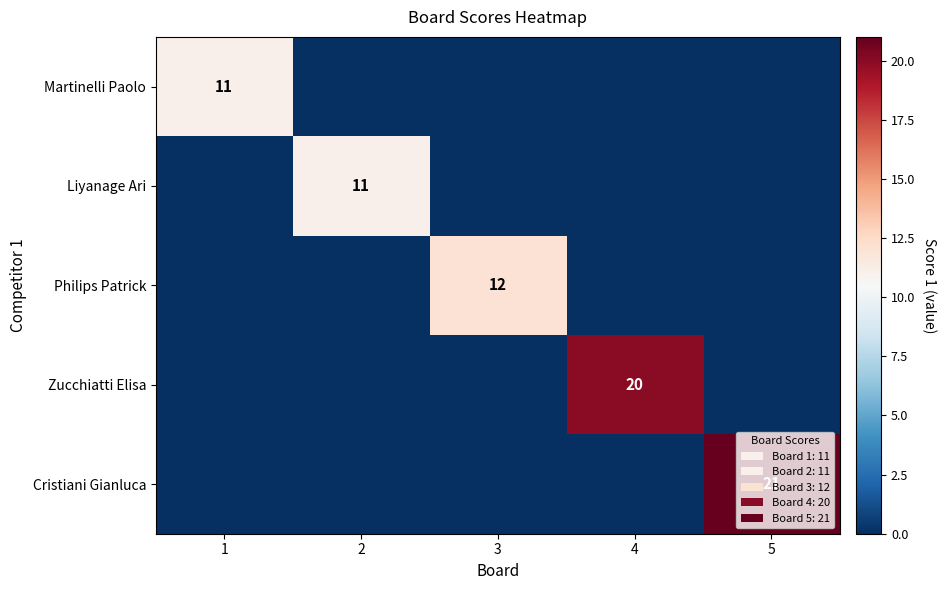

Between 1 and 4, which series saw the biggest shift?

Zucchiatti Elisa